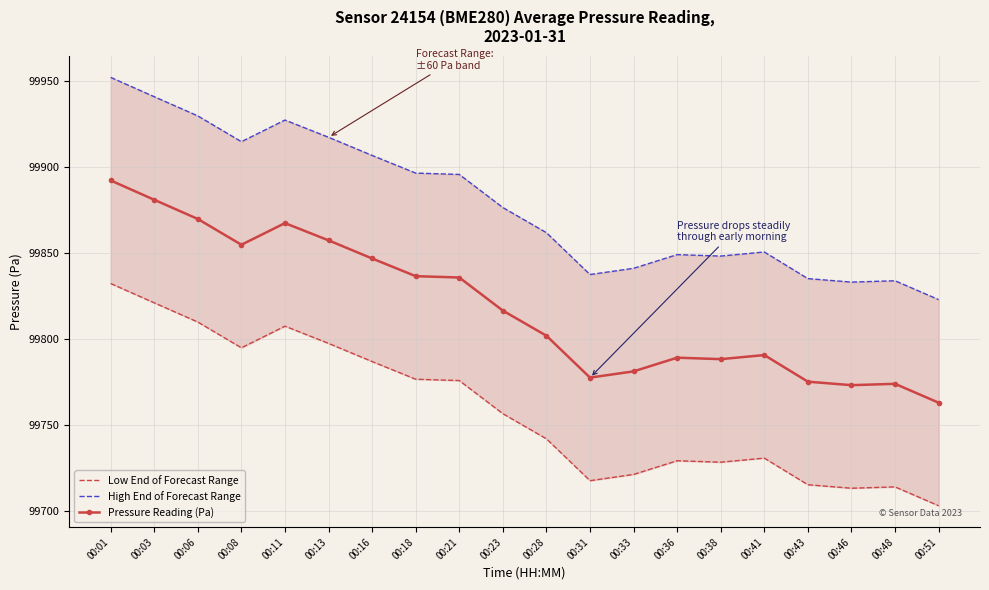

Count the number of data series in this chart.

3